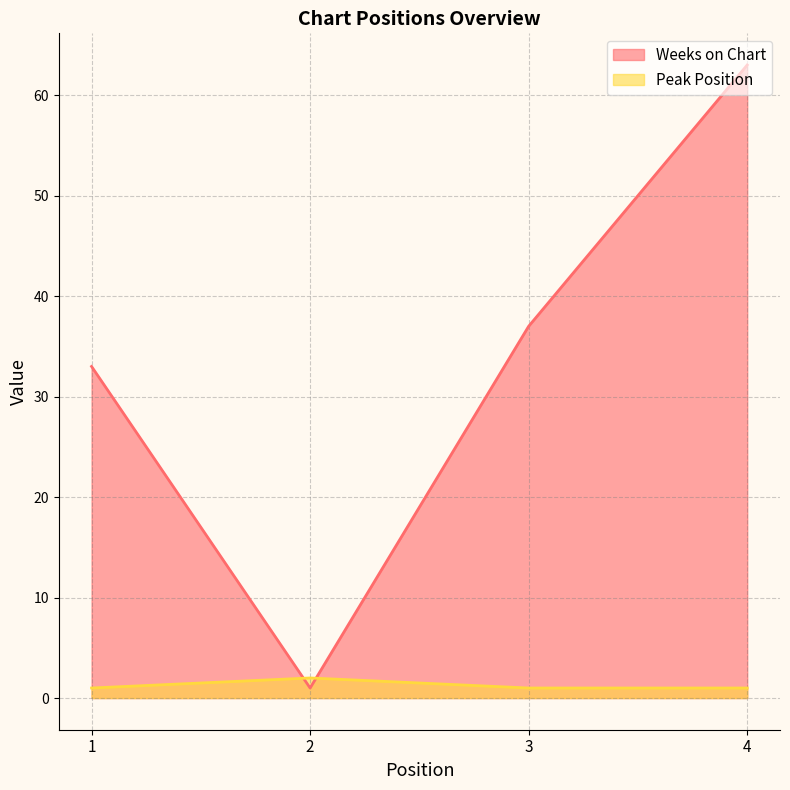

What is the sum of all Peak Position values?

5